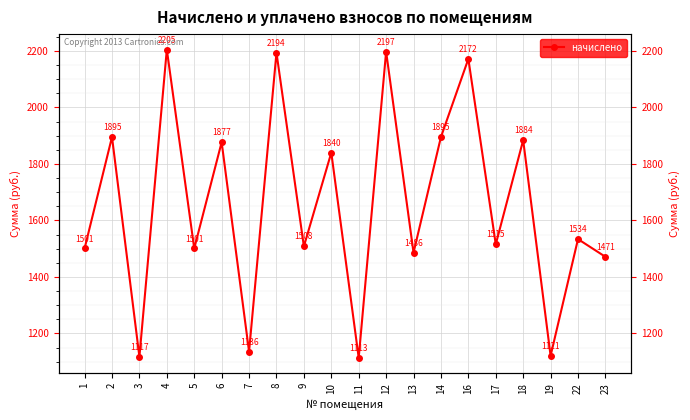

Reading left to right, what are all the values shown in this chart?

1500.6	1895.1	1117.2	2204.8	1500.6	1876.7	1135.6	2193.8	1508.0	1839.8	1113.5	2197.4	1485.9	1895.1	2171.6	1515.4	1884.1	1120.9	1533.8	1471.1